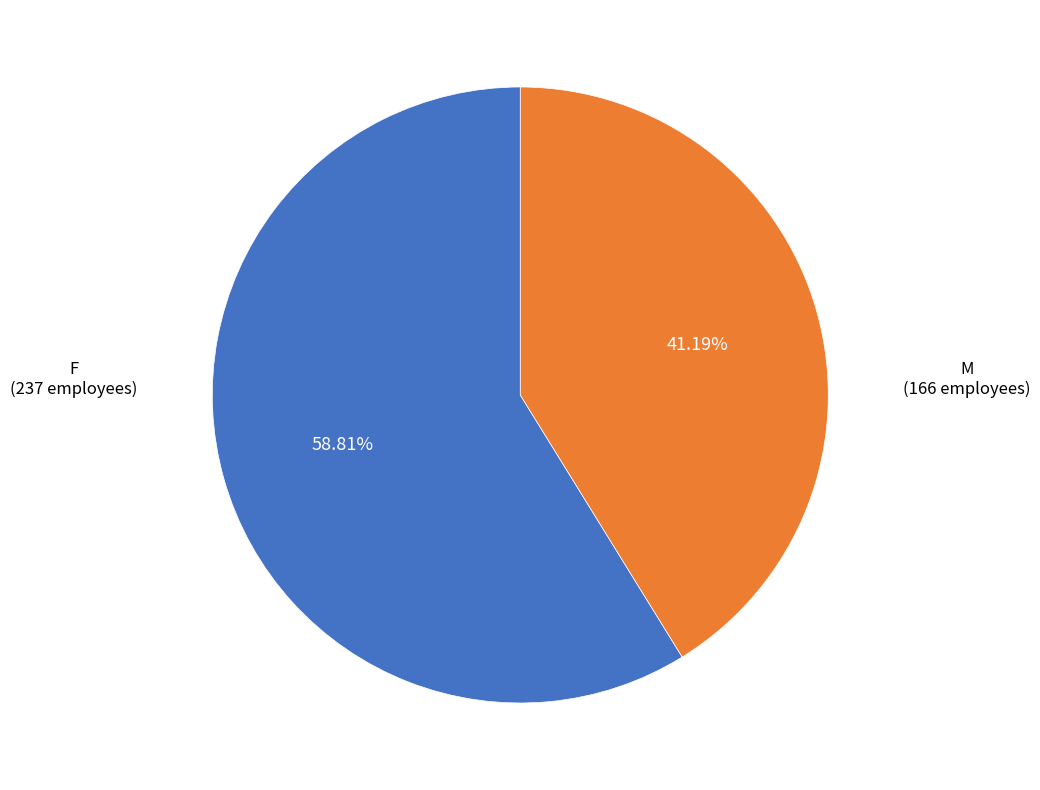

What is the smallest slice in the pie chart?

M